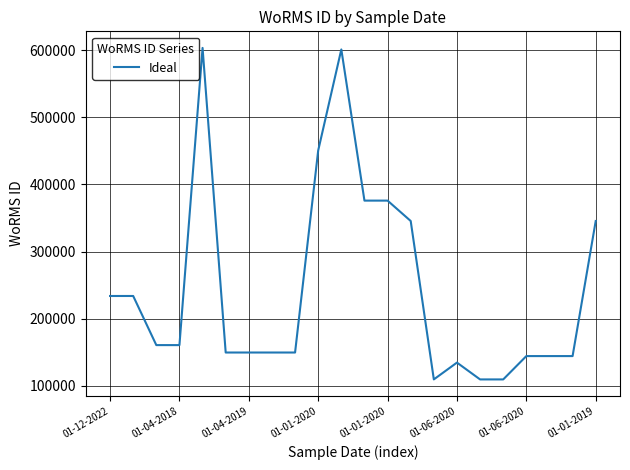

What is the difference between the maximum and minimum values?

493984